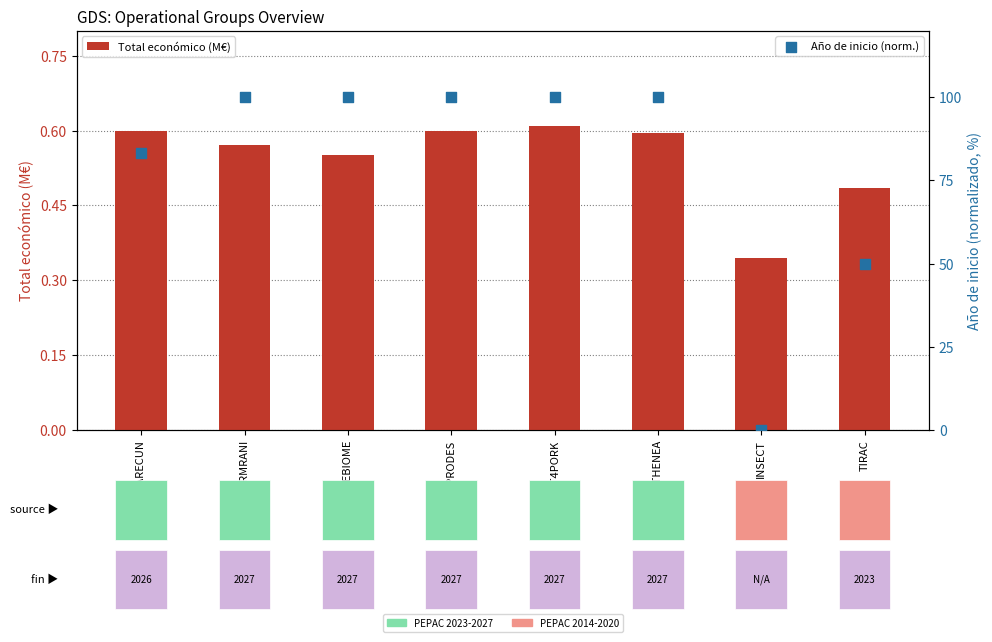

Is the value of Total económico (M€) at OLIVEBIOME greater than the value of Año de inicio (norm.) at INSECT?

Yes